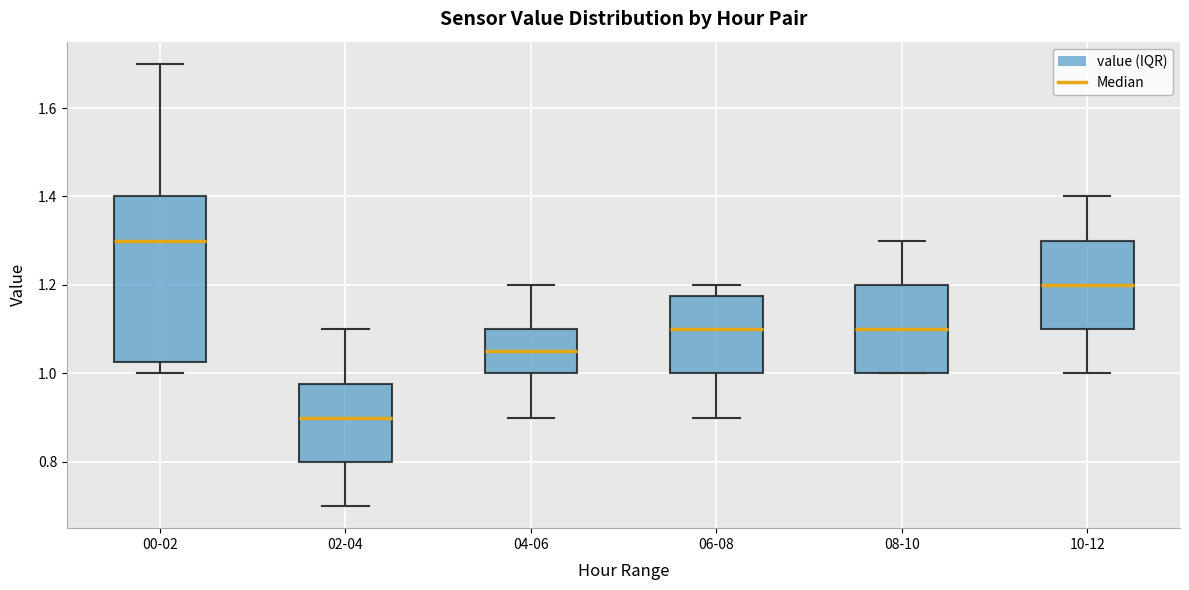

Which box is the tallest, from its lower edge to its upper edge?

00-02